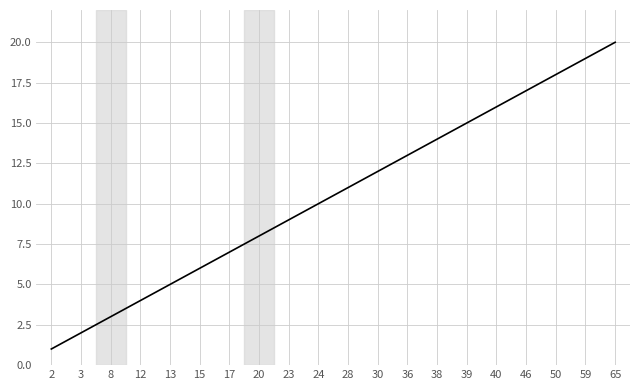

What is the maximum value shown in the chart?

20